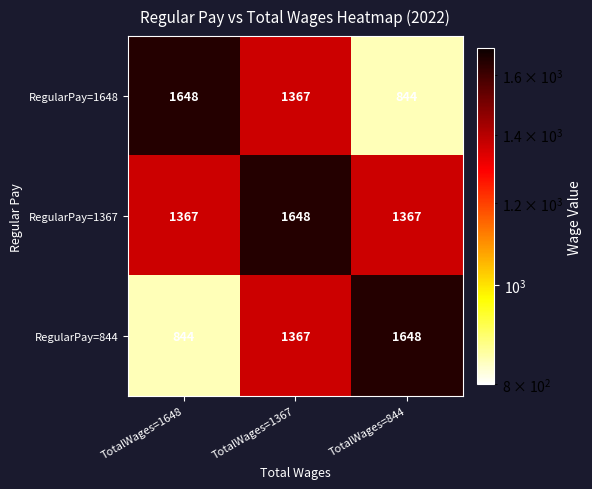

Which category has the highest value in the RegularPay=844 series?

TotalWages=844